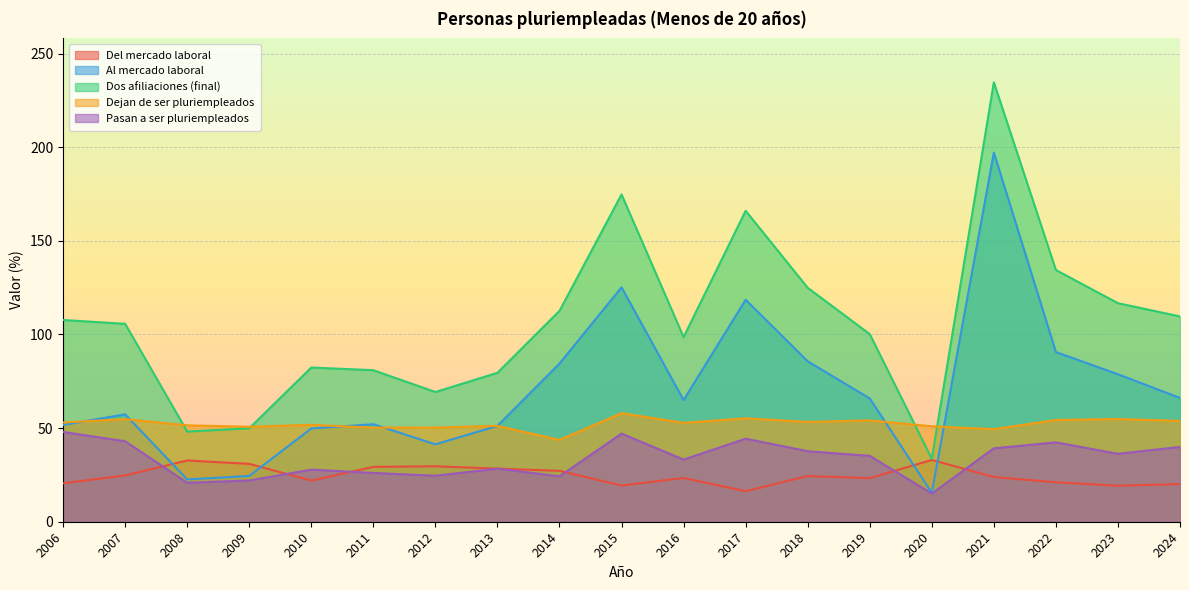

At which category does Al mercado laboral reach its first local valley?

2008